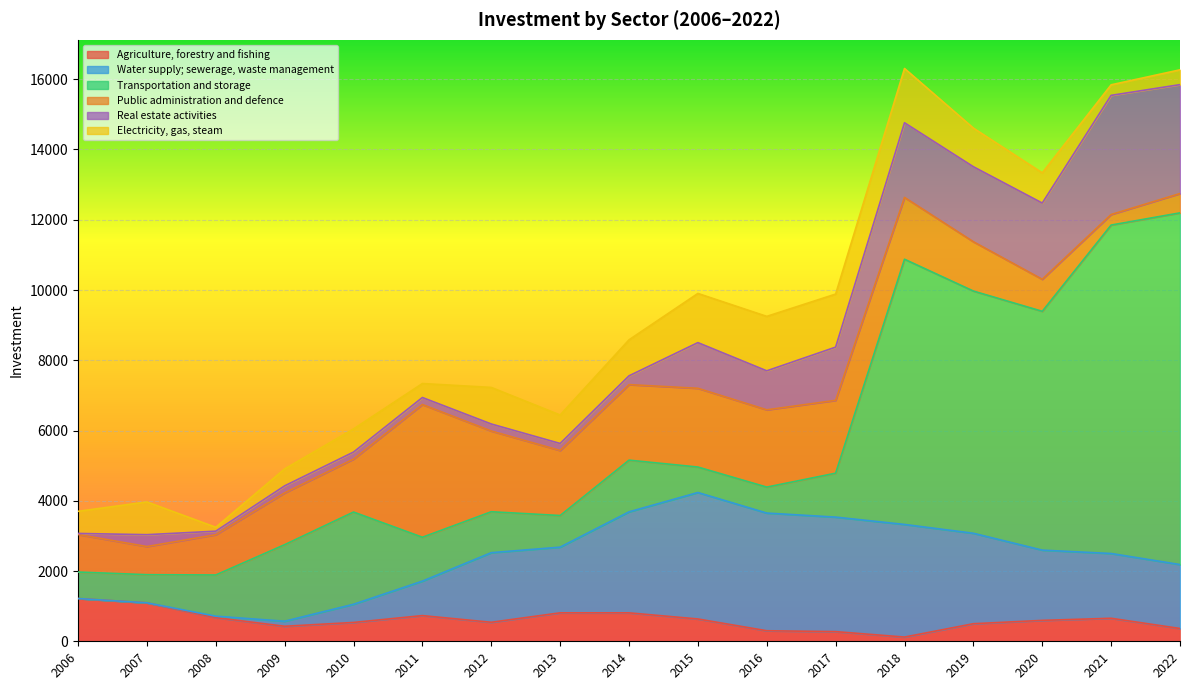

What is the sum of all Electricity, gas, steam values?

14775.4